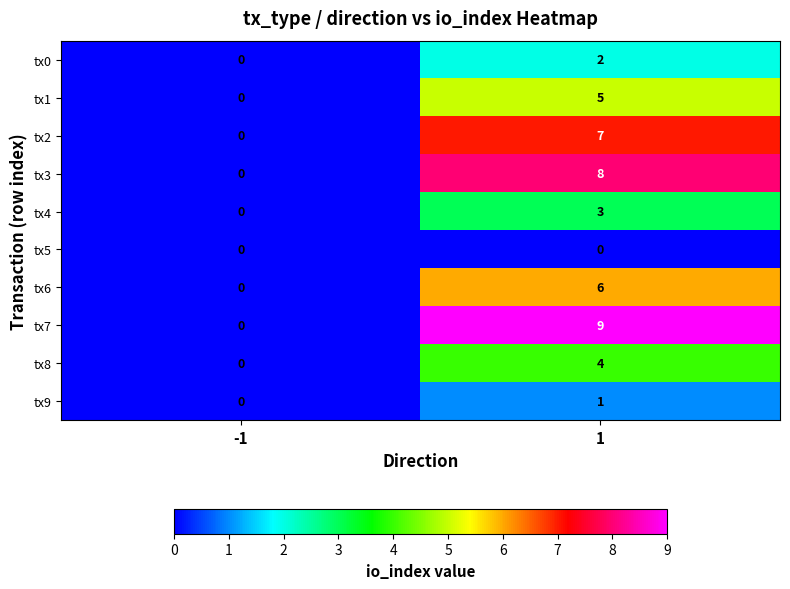

Which series has the widest spread of values?

tx7